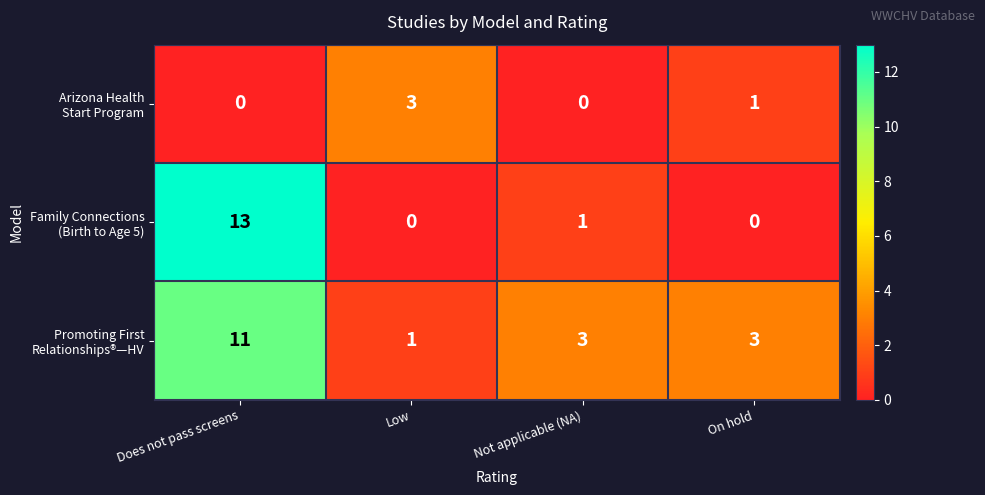

At how many categories does at least one series exceed 2?

4